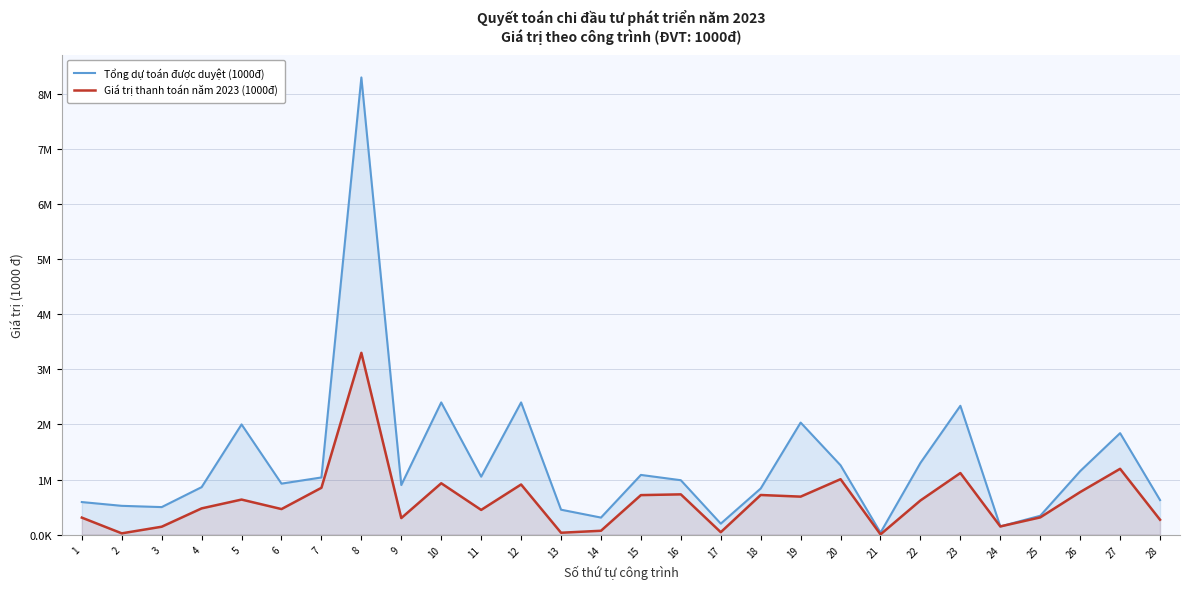

The value of Giá trị thanh toán năm 2023 (1000đ) at 2 is 35.9. True or false?

False